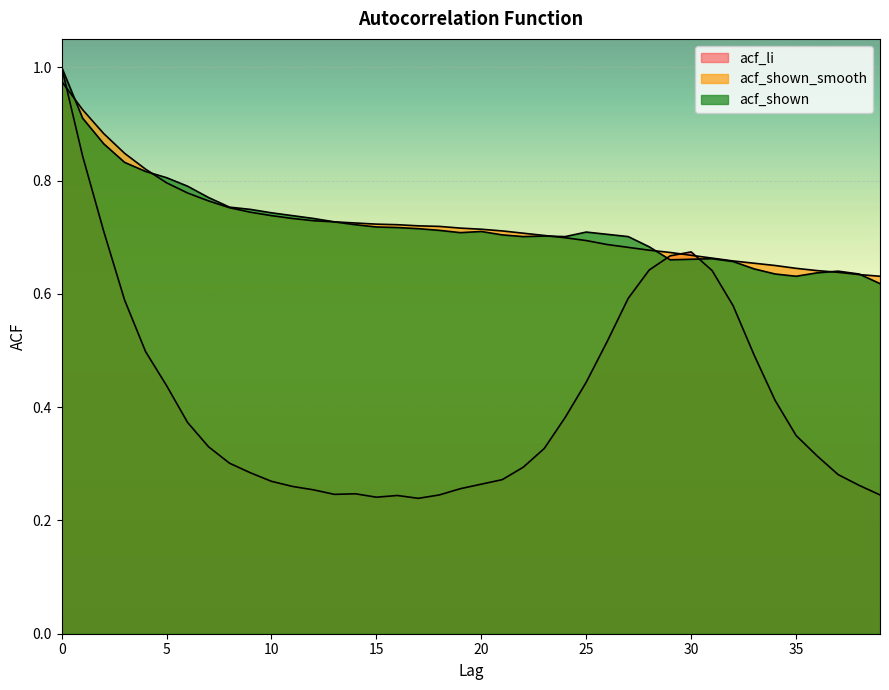

Which series has the largest total across all categories?

acf_shown_smooth